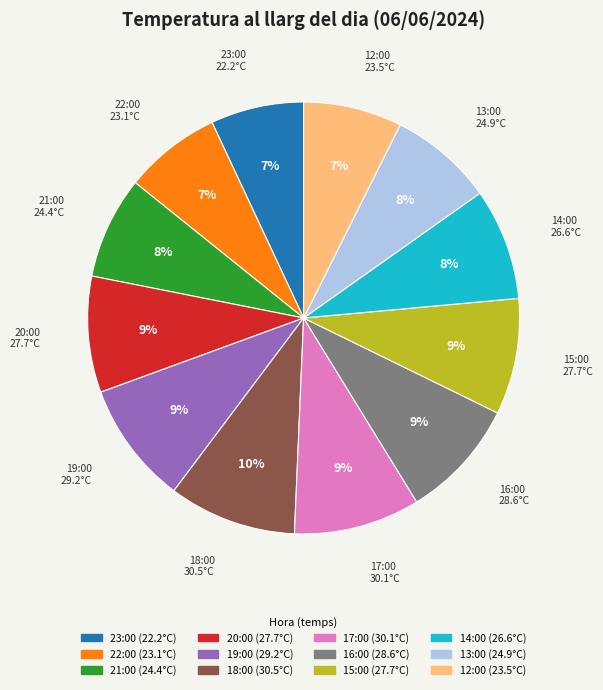

Is there a majority slice in this chart?

No